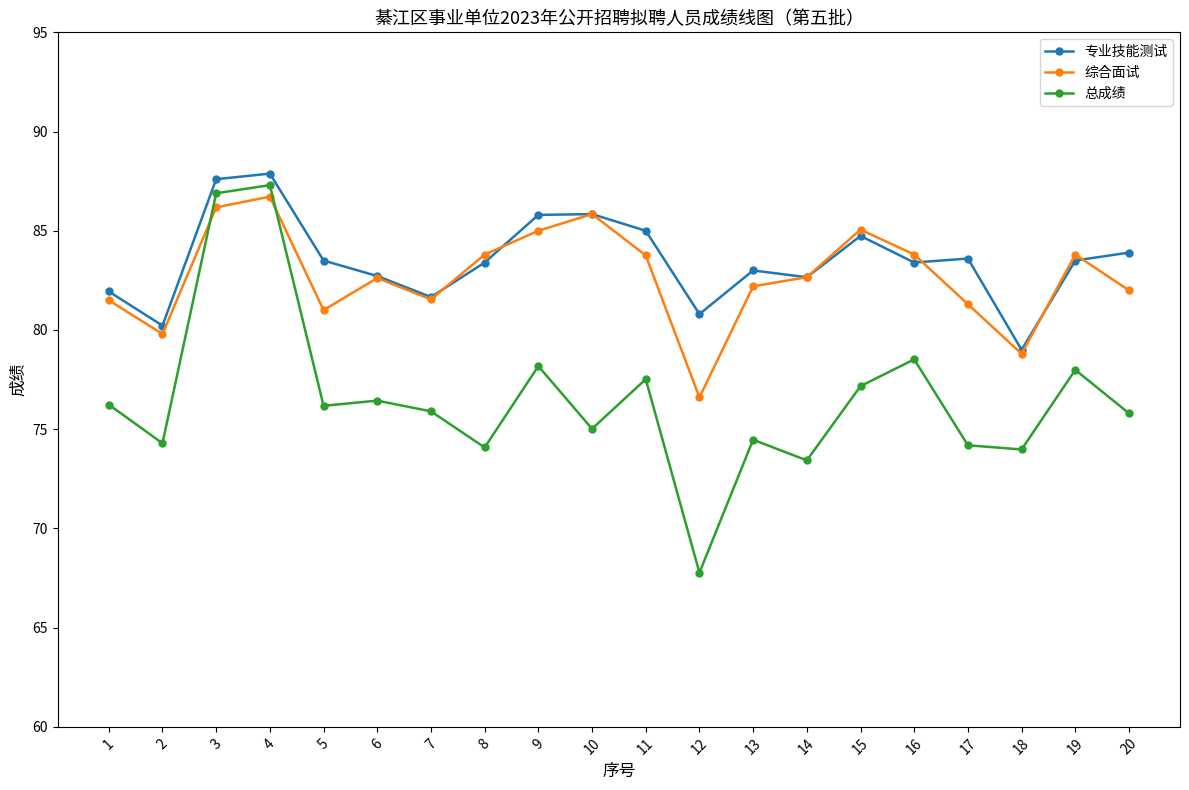

Rank the series at 12 from lowest to highest value.

总成绩, 综合面试, 专业技能测试